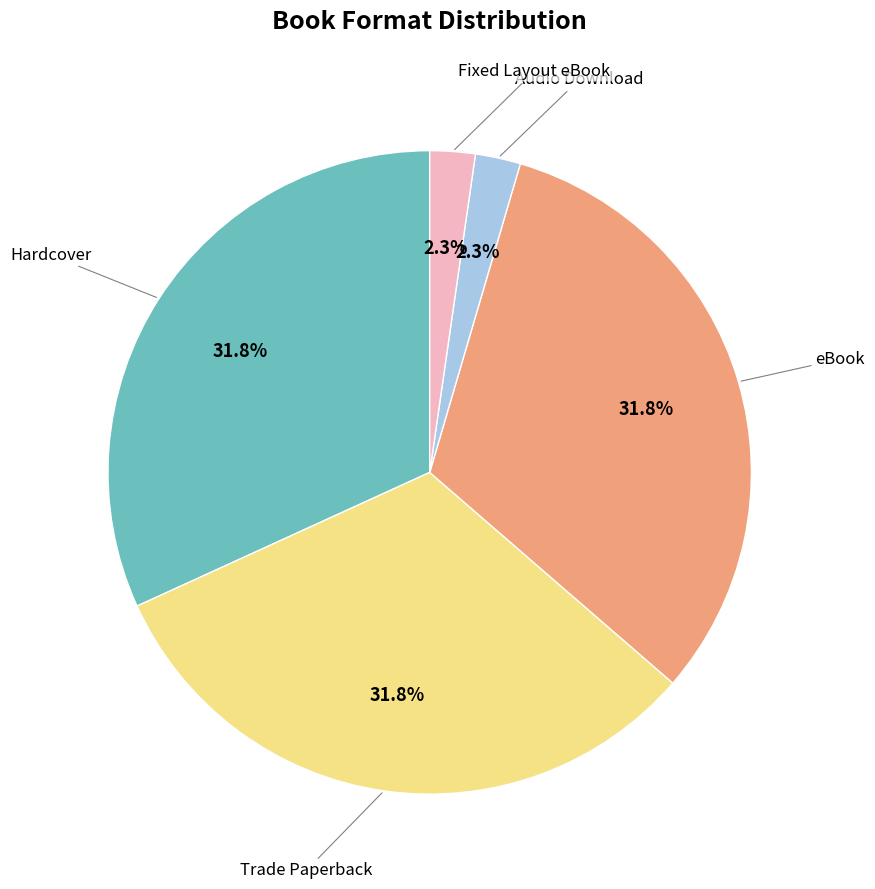

To the nearest percent, what percentage of the pie is Fixed Layout eBook?

2%